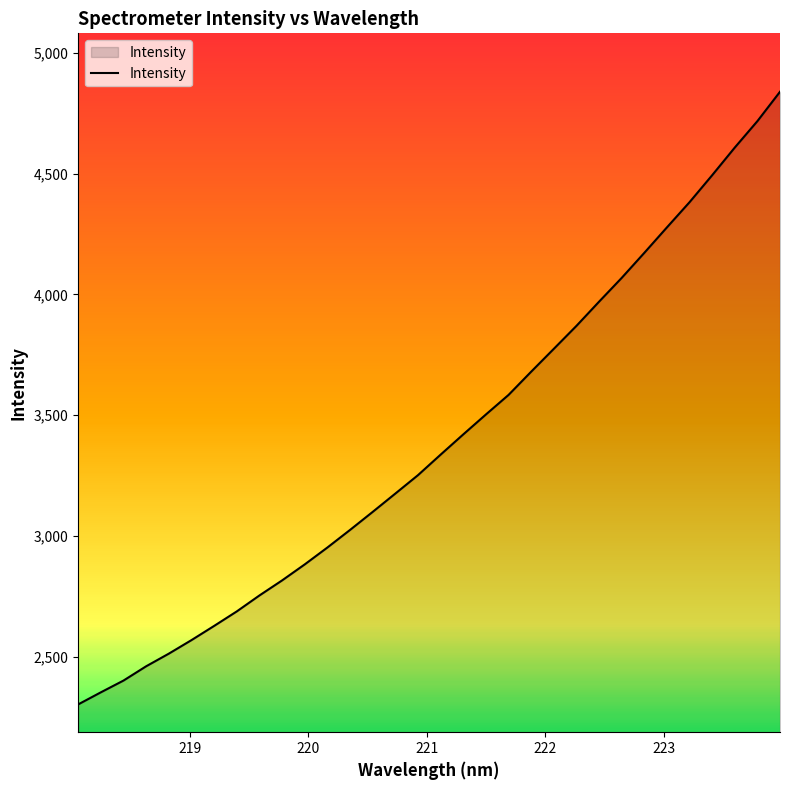

What is the smallest value displayed?

2301.6